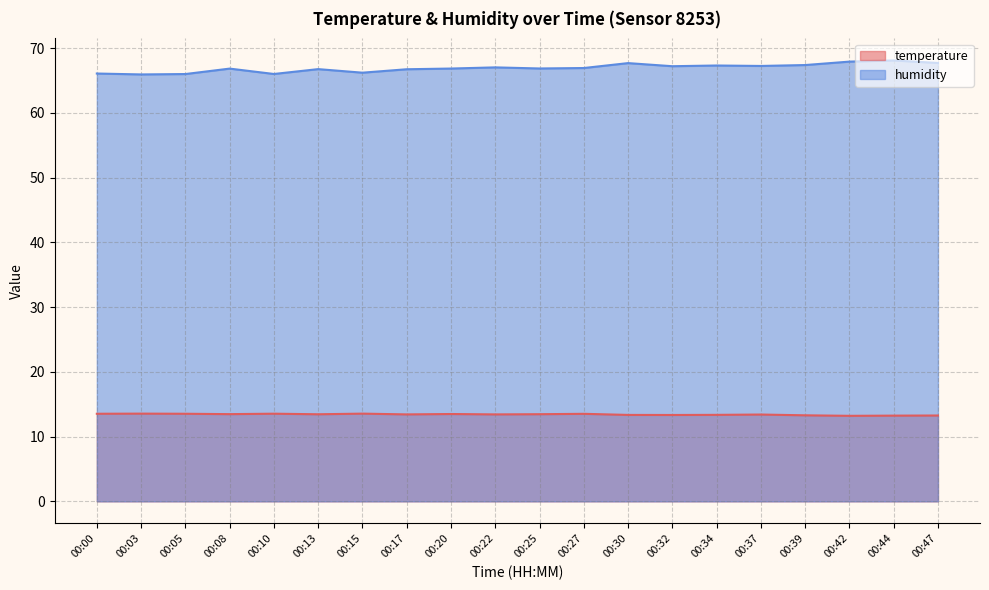

What is the maximum value shown in the chart?

68.1